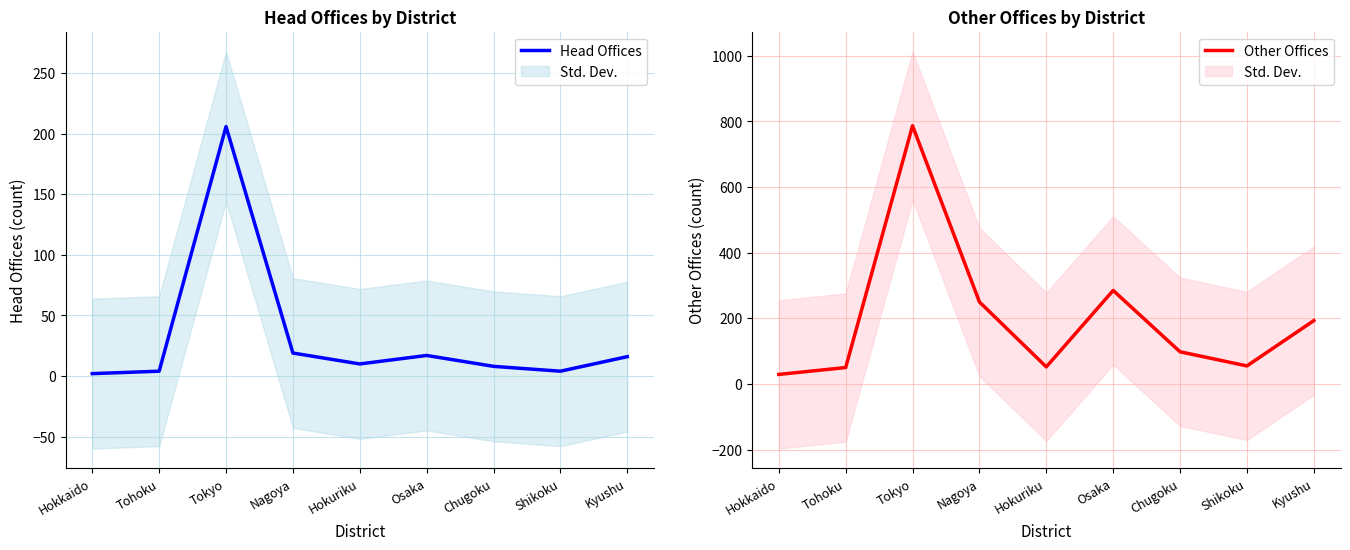

True or false: Head Offices has a value of 19 at Nagoya.

True